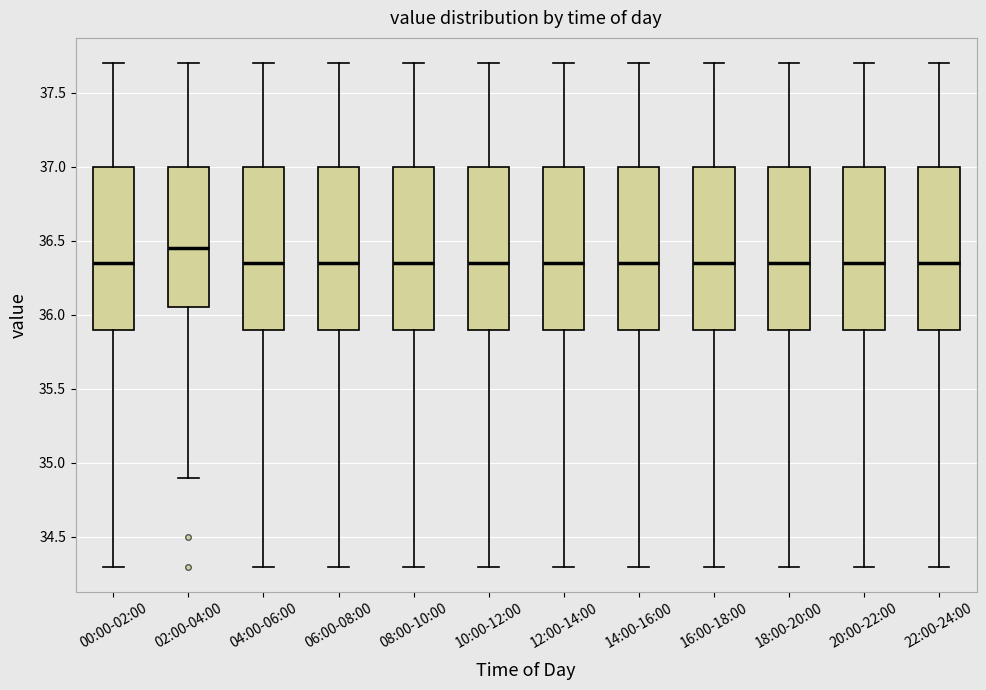

Reading left to right, read every box against the y-axis: the position of its median line, the range the box covers, and the ends of its whiskers. The values are not printed on the chart, so give them approximately, as read against the axis.

00:00-02:00: median 36.35, box 35.90 to 37.00, whiskers 34.30 to 37.70
02:00-04:00: median 36.45, box 36.05 to 37.00, whiskers 34.90 to 37.70
04:00-06:00: median 36.35, box 35.90 to 37.00, whiskers 34.30 to 37.70
06:00-08:00: median 36.35, box 35.90 to 37.00, whiskers 34.30 to 37.70
08:00-10:00: median 36.35, box 35.90 to 37.00, whiskers 34.30 to 37.70
10:00-12:00: median 36.35, box 35.90 to 37.00, whiskers 34.30 to 37.70
12:00-14:00: median 36.35, box 35.90 to 37.00, whiskers 34.30 to 37.70
14:00-16:00: median 36.35, box 35.90 to 37.00, whiskers 34.30 to 37.70
16:00-18:00: median 36.35, box 35.90 to 37.00, whiskers 34.30 to 37.70
18:00-20:00: median 36.35, box 35.90 to 37.00, whiskers 34.30 to 37.70
20:00-22:00: median 36.35, box 35.90 to 37.00, whiskers 34.30 to 37.70
22:00-24:00: median 36.35, box 35.90 to 37.00, whiskers 34.30 to 37.70